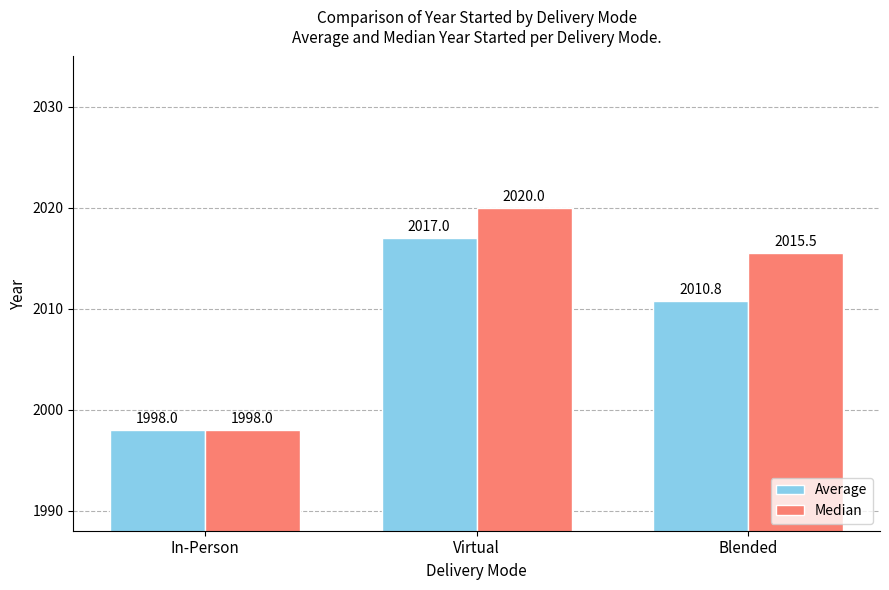

What is the minimum value shown in the chart?

1998.0